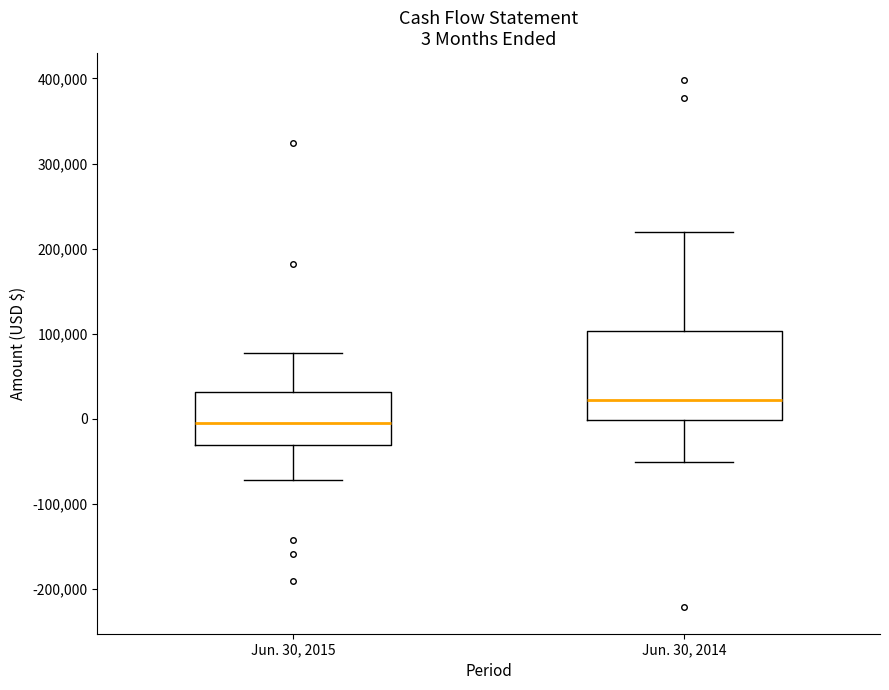

Which box is the tallest, from its lower edge to its upper edge?

Jun. 30, 2014